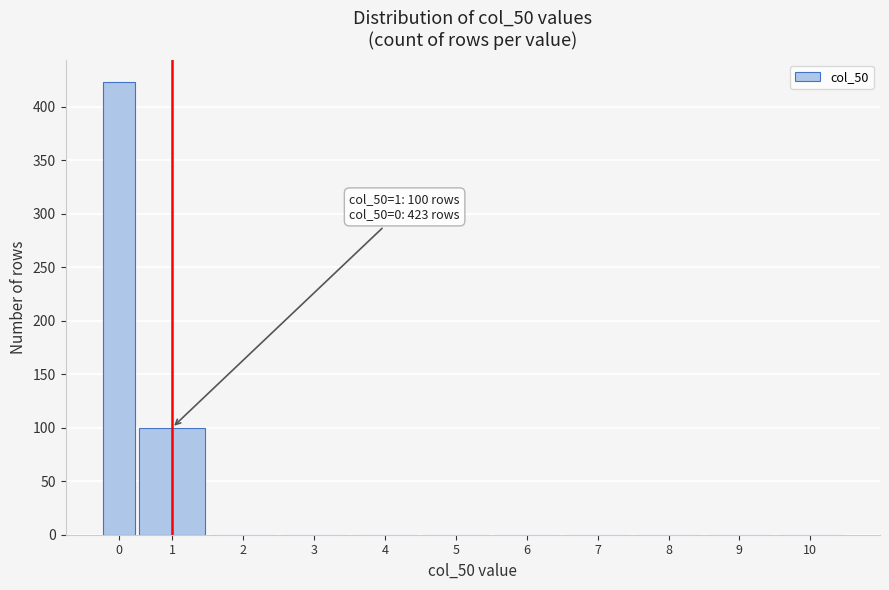

Reading left to right, what are all the values shown in this chart?

0=423	1=100	2=0	3=0	4=0	5=0	6=0	7=0	8=0	9=0	10=0